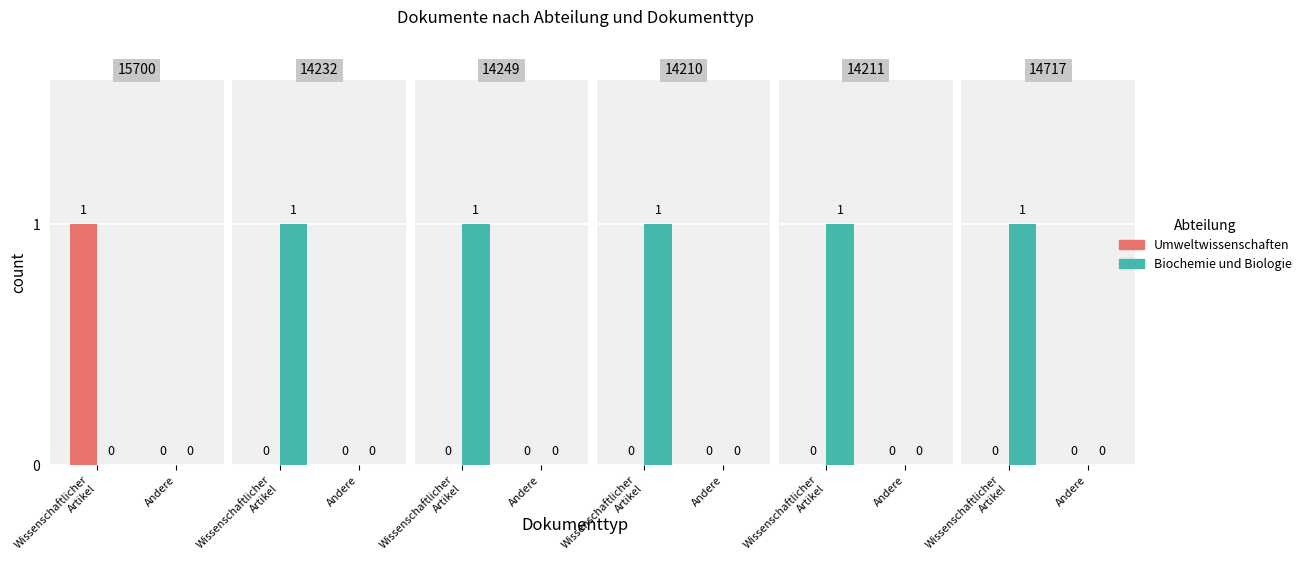

What are all the series names shown in the legend?

Umweltwissenschaften, Biochemie und Biologie